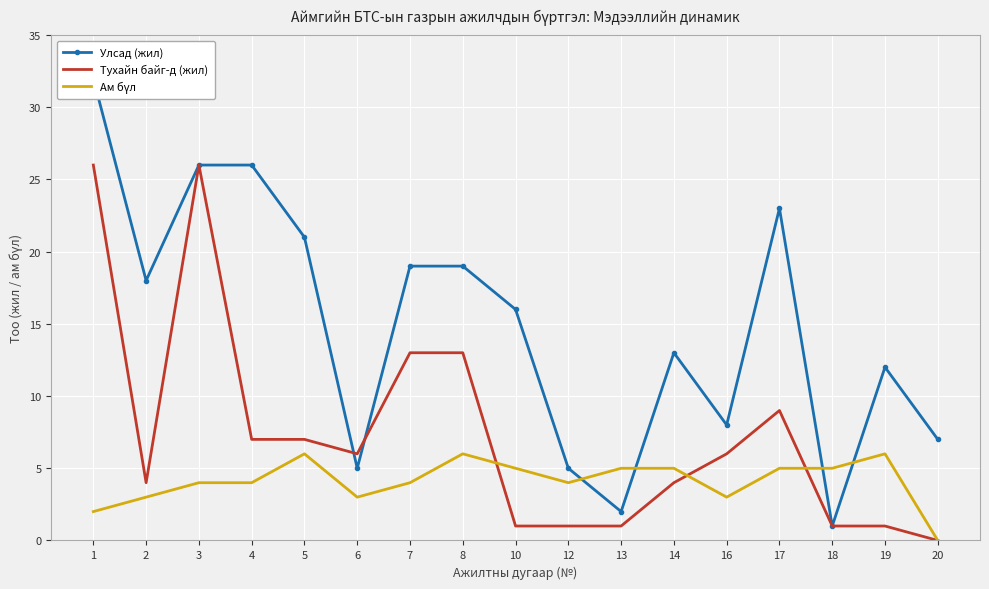

At which label is Ам бүл closest to 3?

2